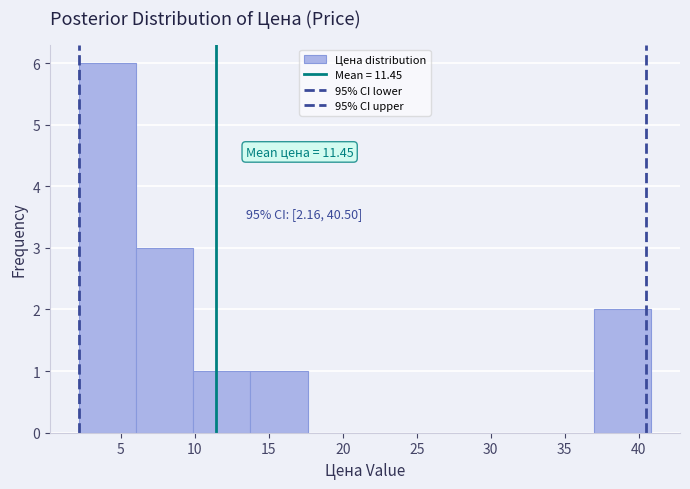

Which range on the x-axis has the tallest bar?

2.0 to 6.0